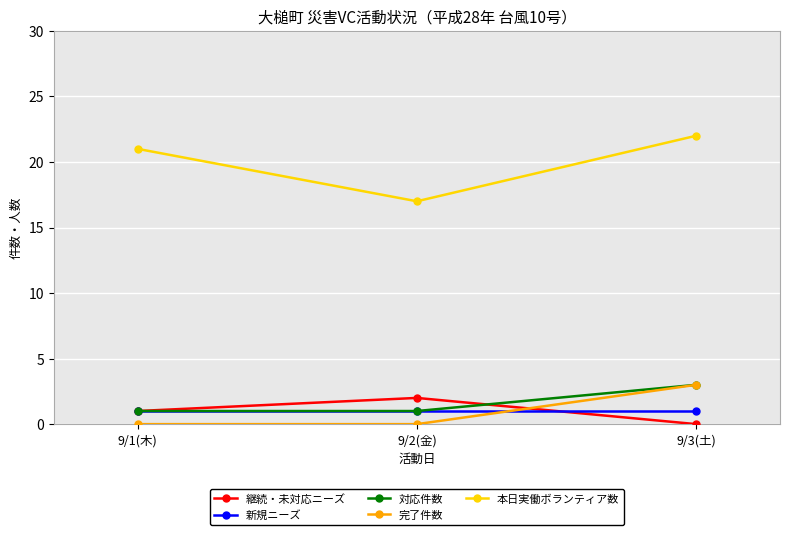

What is the label of the 3rd point from the right?

9/1(木)